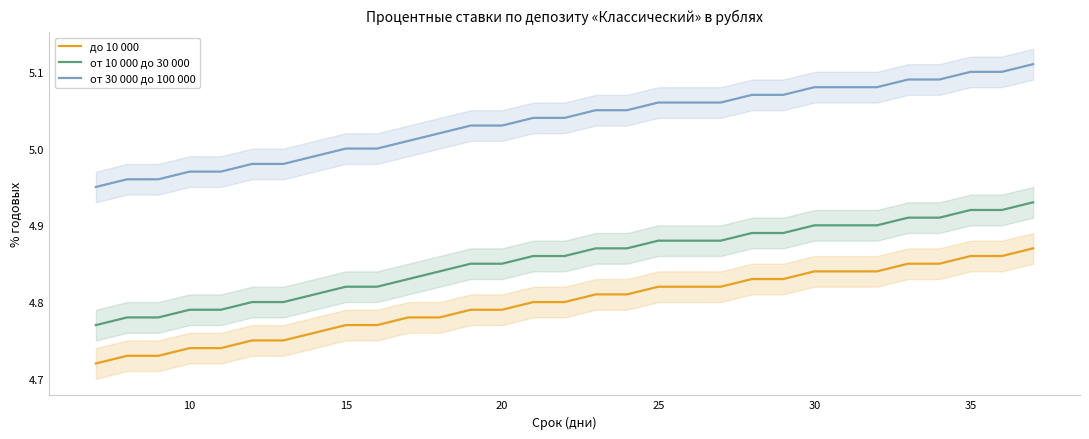

True or false: до 10 000 and от 30 000 до 100 000 cross at least once.

False